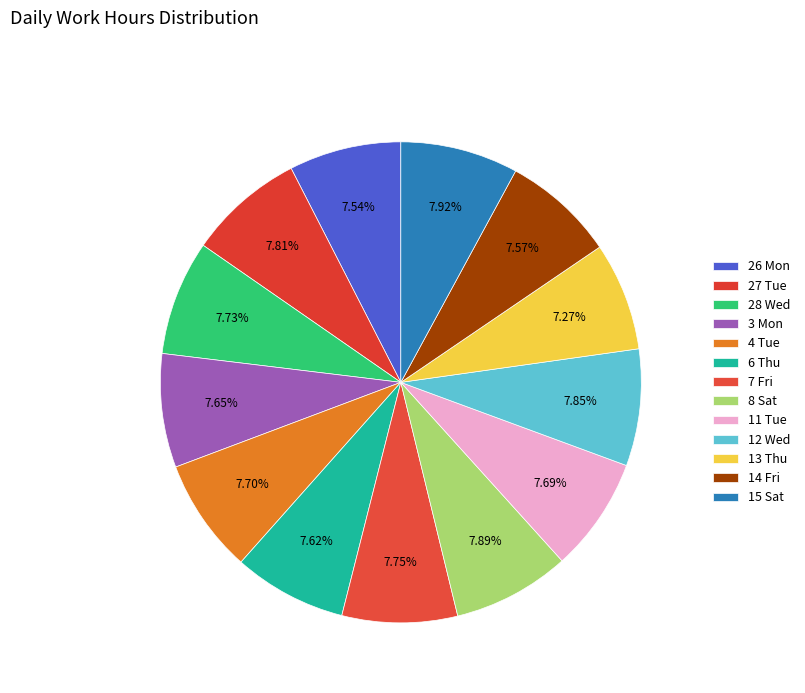

To the nearest percent, what portion does 28 Wed represent?

8%